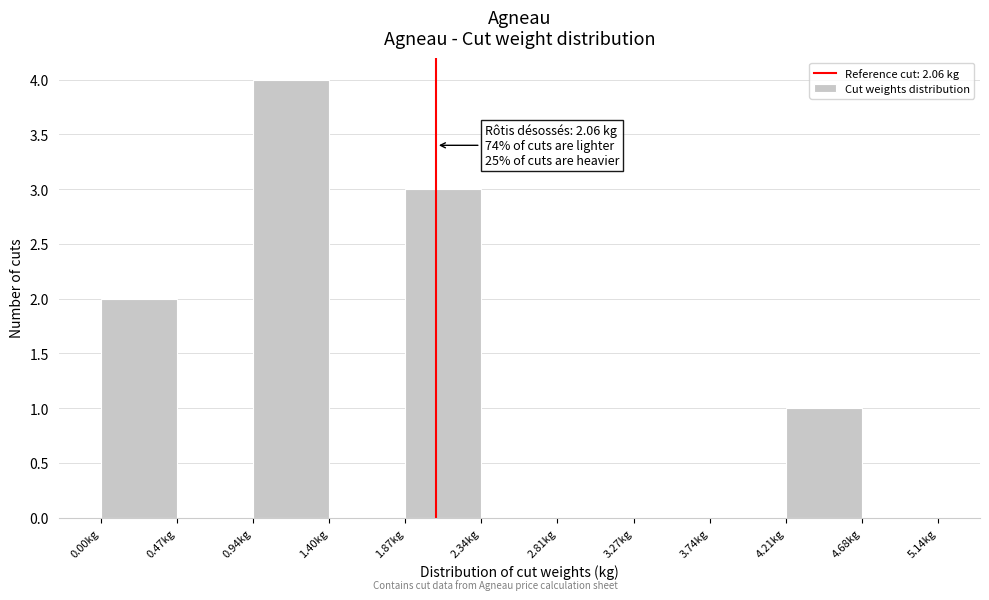

Over which range of the x-axis is the bar tallest?

0.95 to 1.40